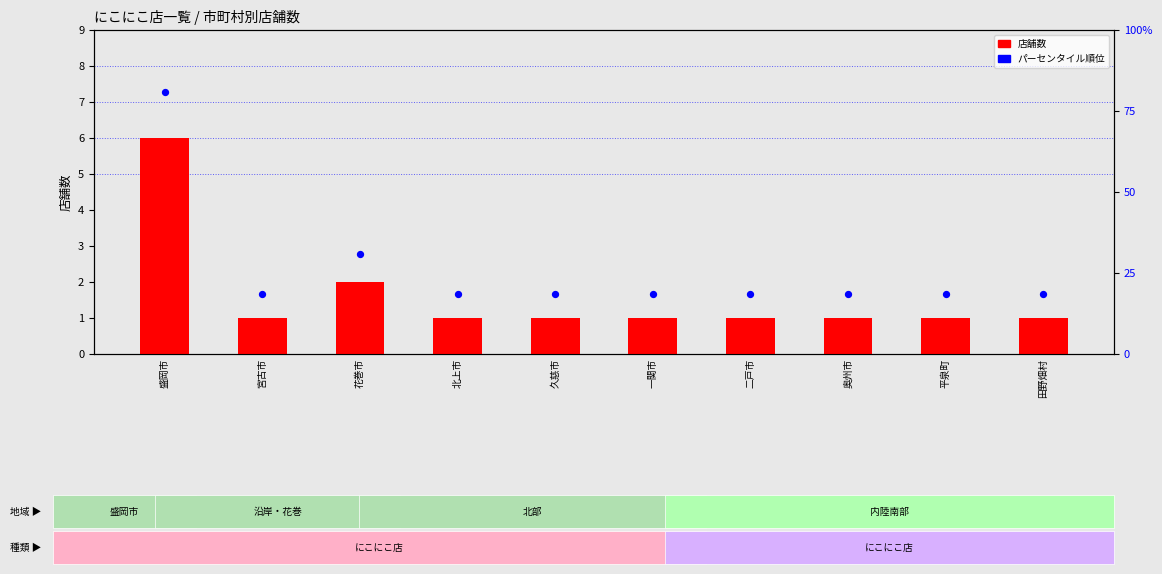

What are all the series names shown in the legend?

店舗数 (bar), パーセンタイル順位 (dot)